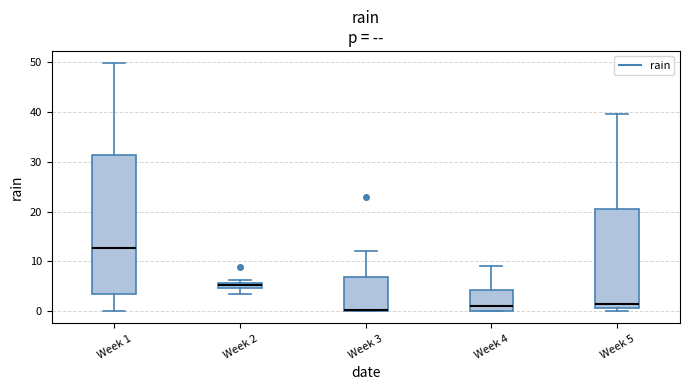

Where does the upper whisker of the box for Week 3 end on the y-axis? The values are not printed on the chart, so give them approximately, as read against the axis.

12